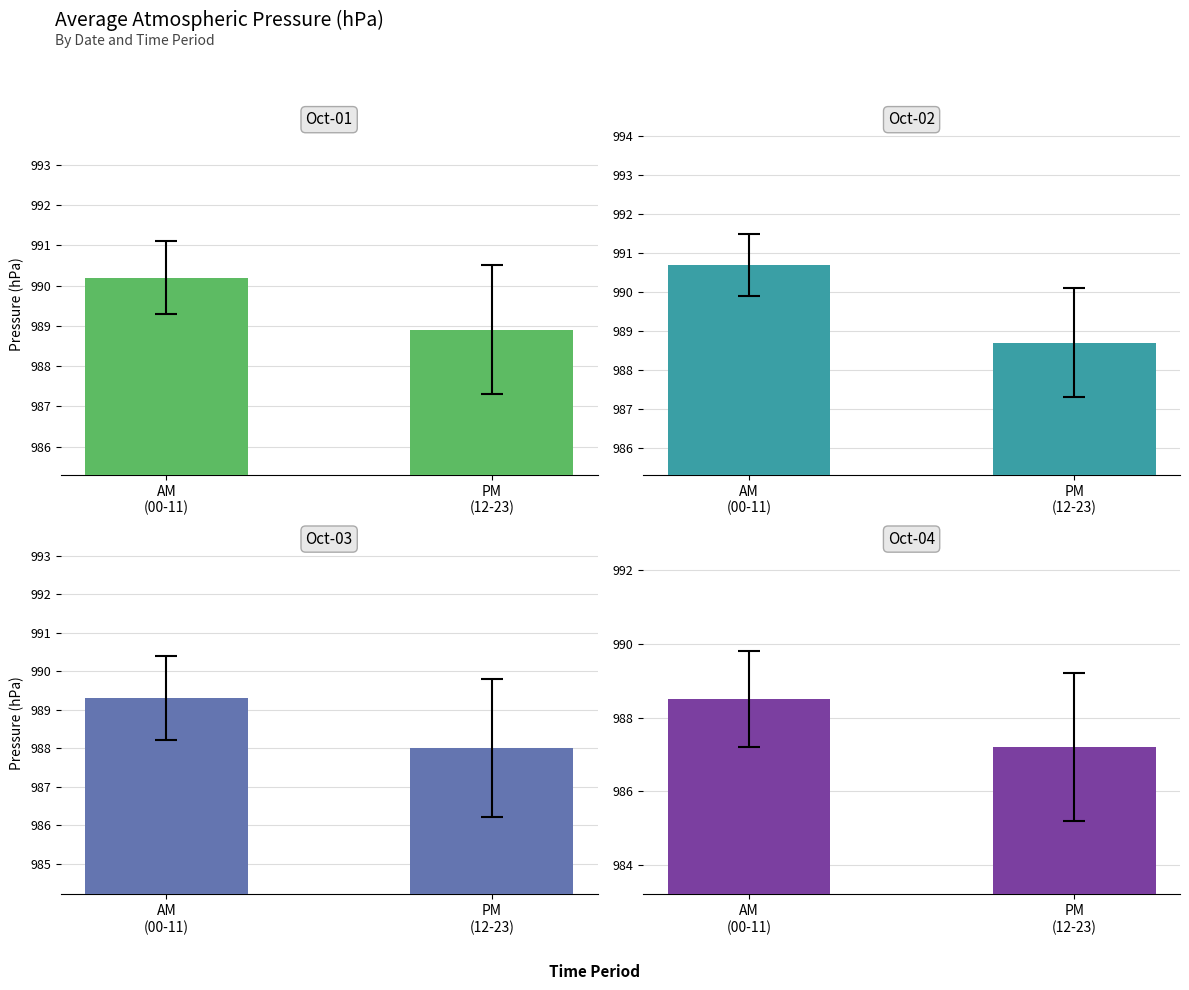

Which has a higher value, PM
(12-23) or AM
(00-11)?

AM
(00-11)